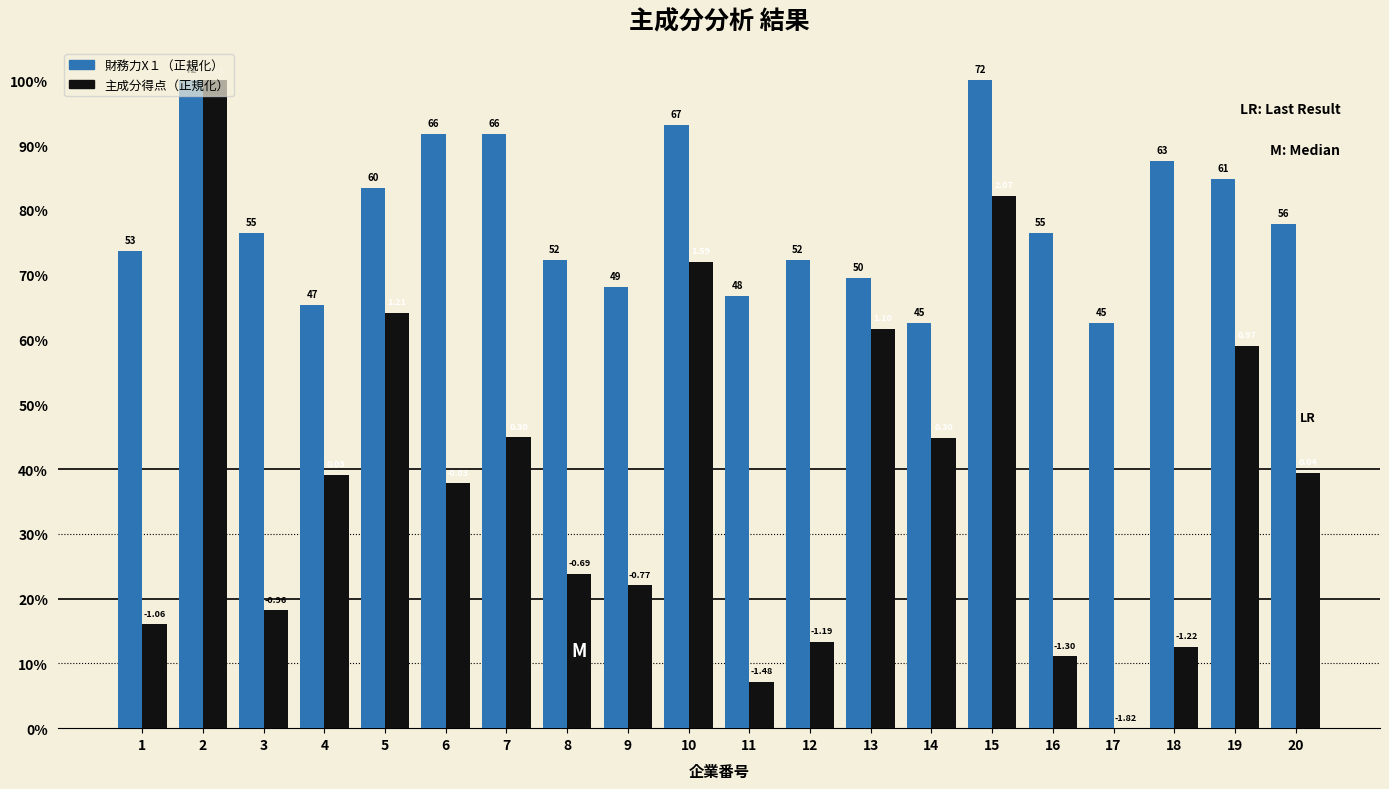

Reading left to right, extract all data points from this chart.

財務力X１（正規化）: 1=0.7	2=1.0	3=0.8	4=0.7	5=0.8	6=0.9	7=0.9	8=0.7	9=0.7	10=0.9	11=0.7	12=0.7	13=0.7	14=0.6	15=1.0	16=0.8	17=0.6	18=0.9	19=0.8	20=0.8
主成分得点（正規化）: 1=0.2	2=1.0	3=0.2	4=0.4	5=0.6	6=0.4	7=0.4	8=0.2	9=0.2	10=0.7	11=0.1	12=0.1	13=0.6	14=0.4	15=0.8	16=0.1	17=0.0	18=0.1	19=0.6	20=0.4